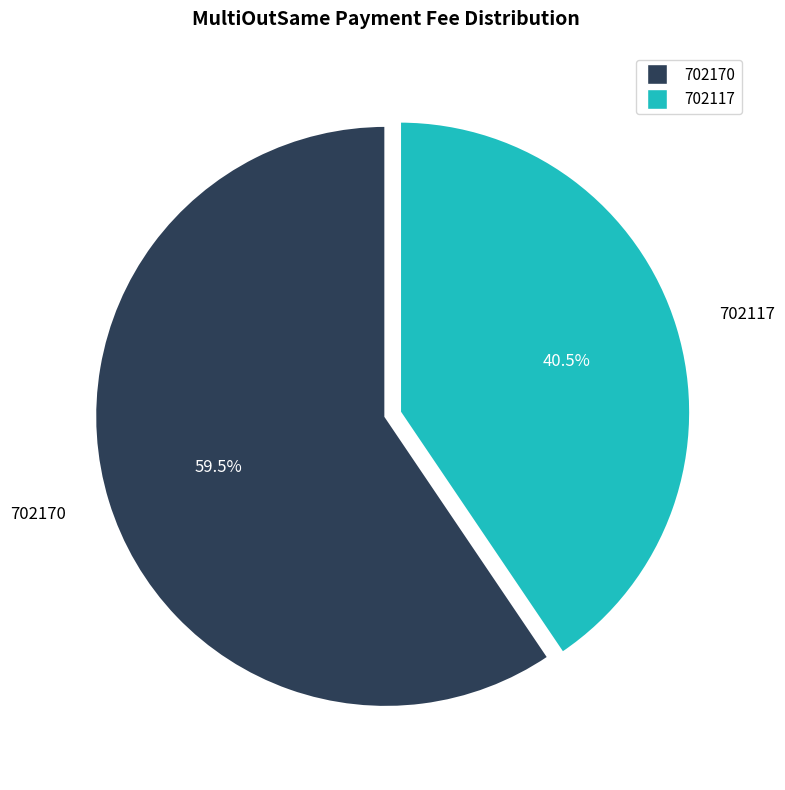

Rank the categories by value from lowest to highest.

702117, 702170